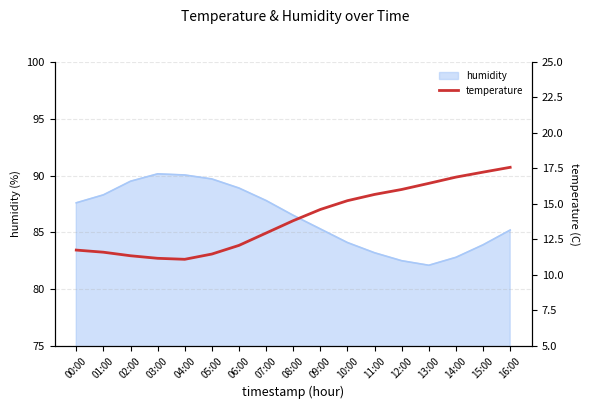

What is the lowest value of the humidity series?

82.1